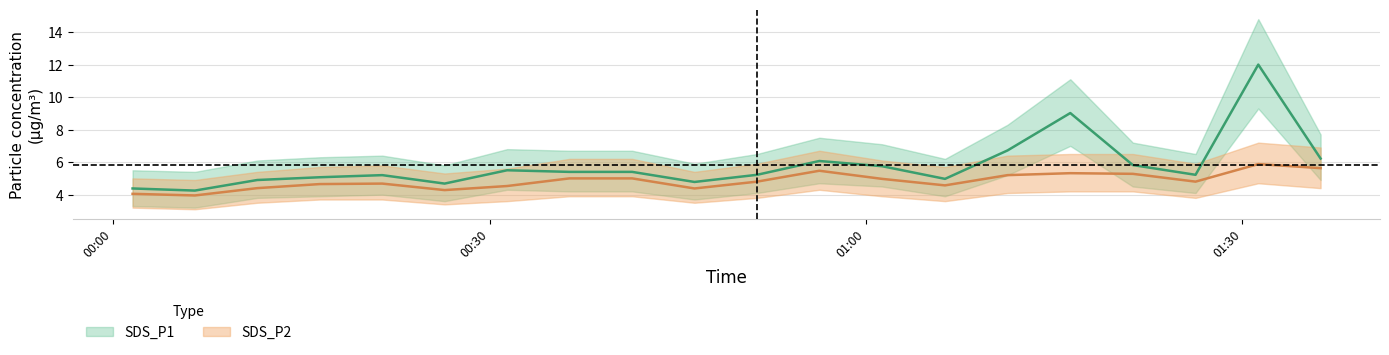

What value does the SDS_P2 series have at 2023/08/01 01:01:17?

5.0